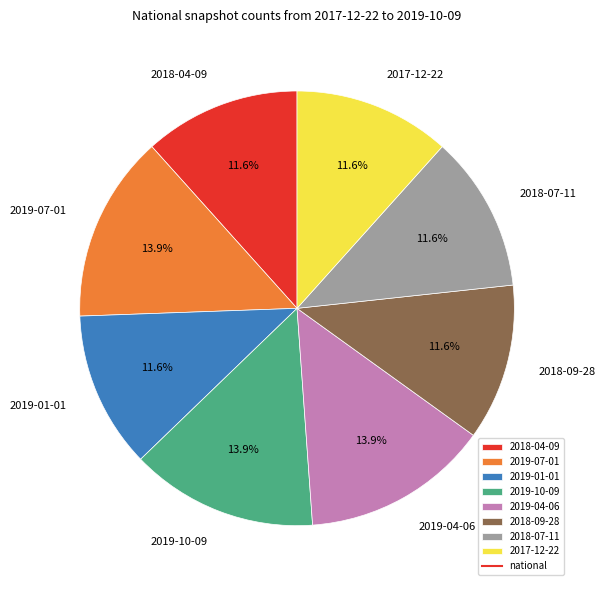

Does any single category account for the majority?

No